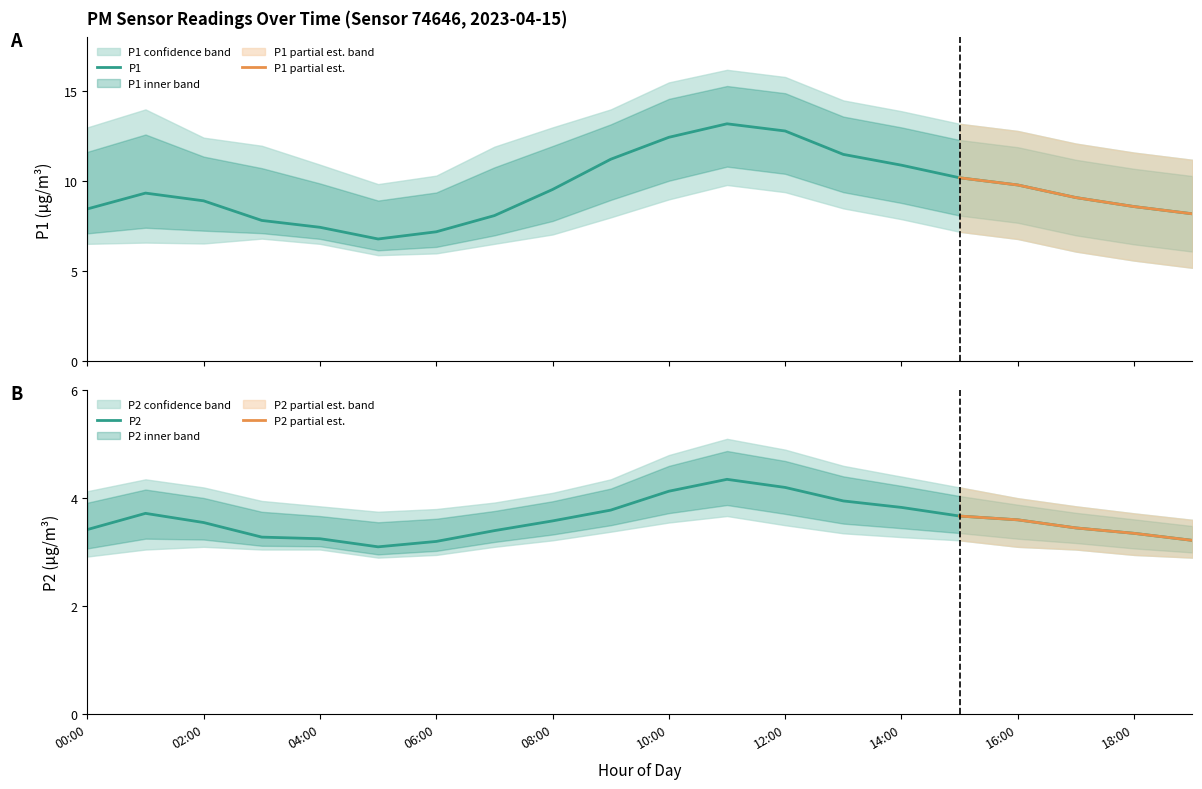

True or false: P2_upper and P2 intersect in this chart.

False